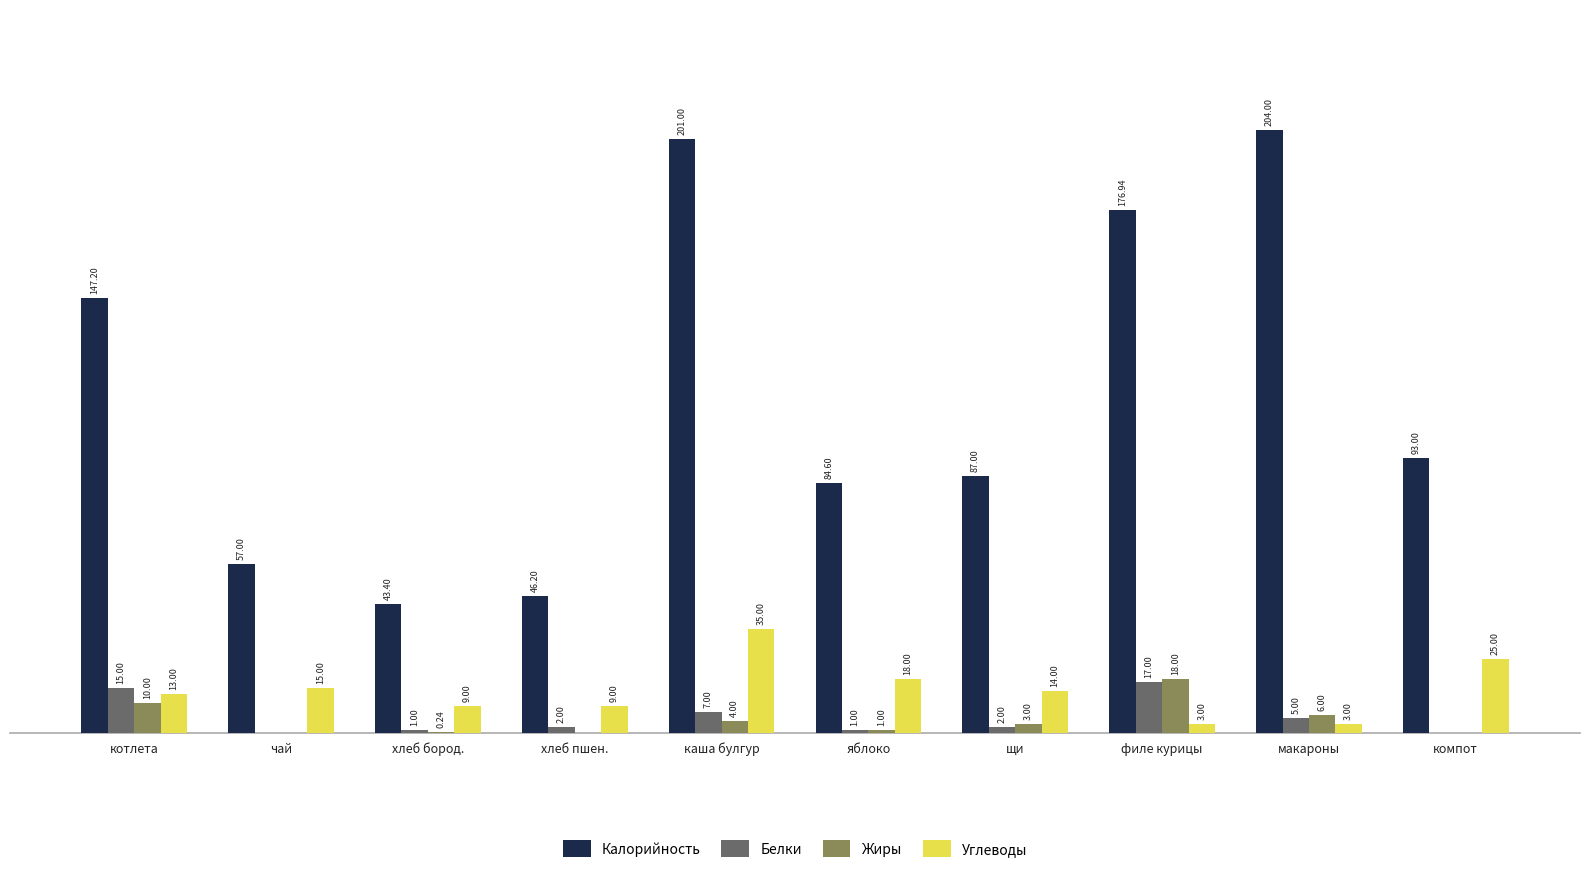

Which category has the highest value in the Углеводы series?

каша булгур